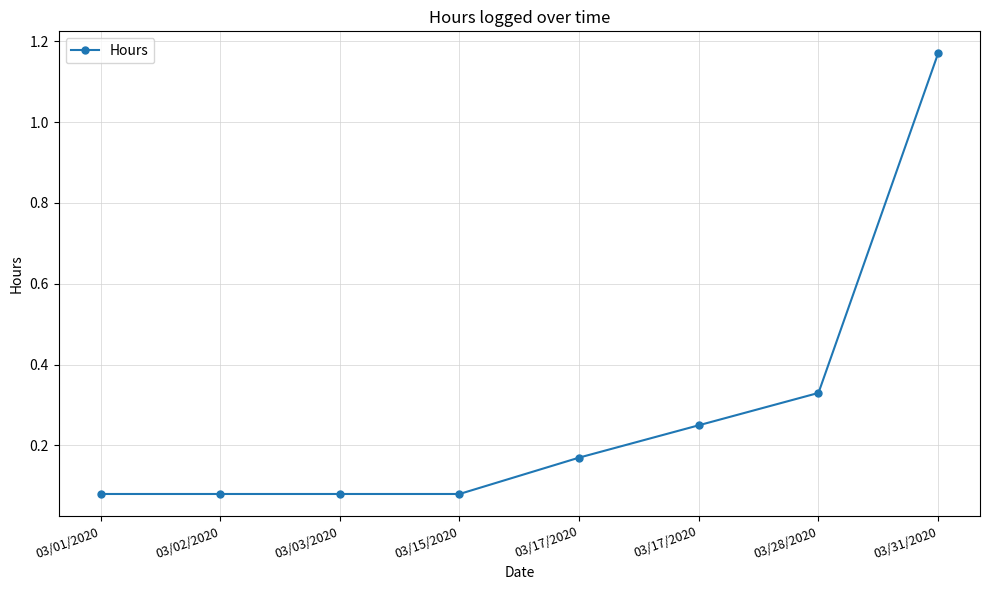

How many categories are shown in the chart?

8